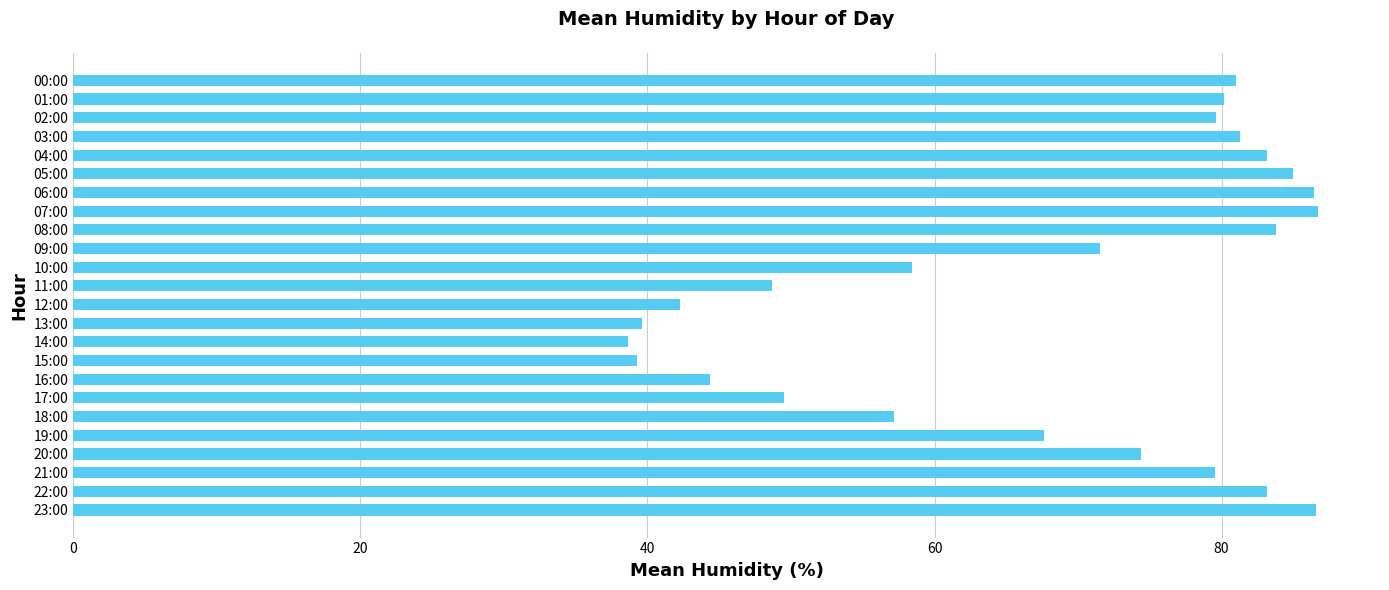

What is the difference between the values at 19:00 and 17:00?

18.1